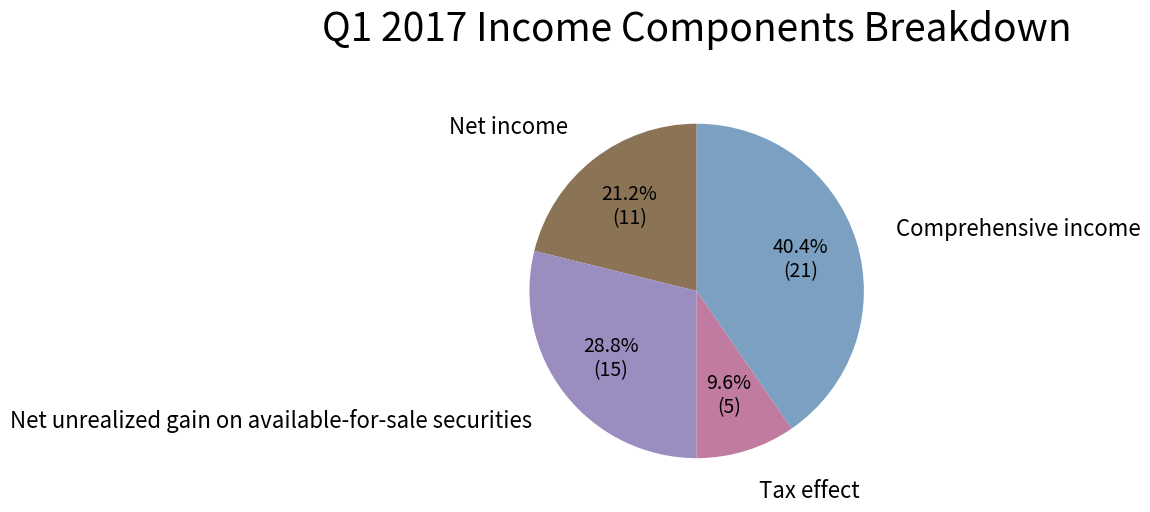

Count the number of slices in the pie.

4